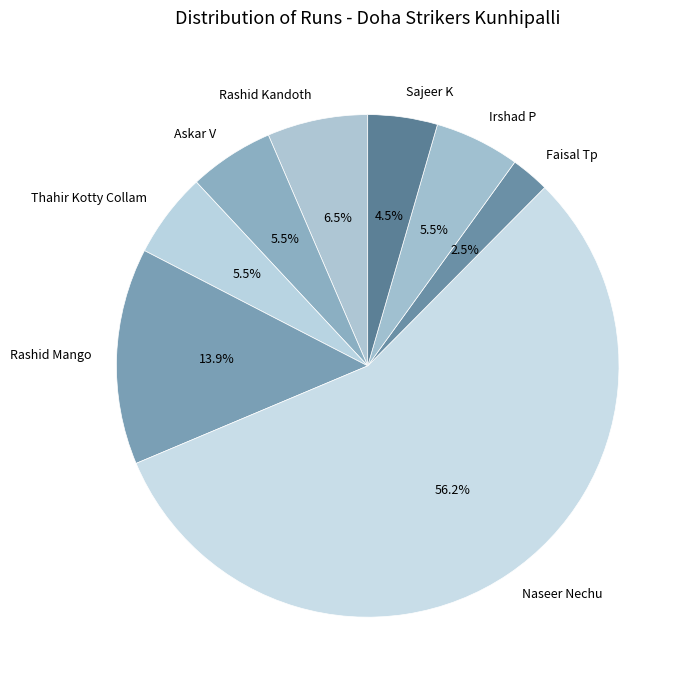

To the nearest percent, what percentage of the pie is Naseer Nechu?

56%